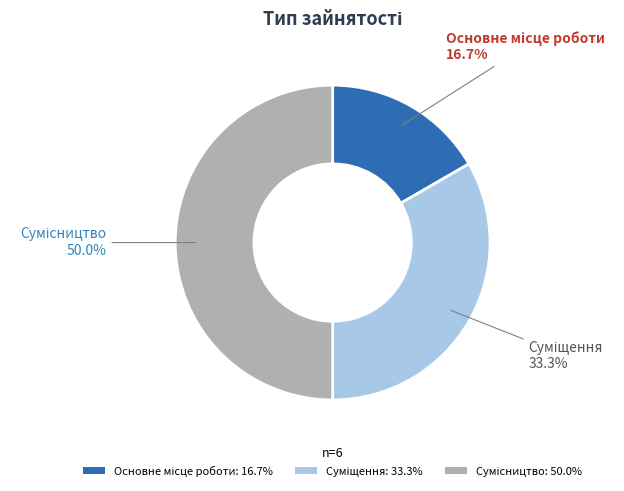

What percentage is NOT represented by Сумісництво?

50.0%